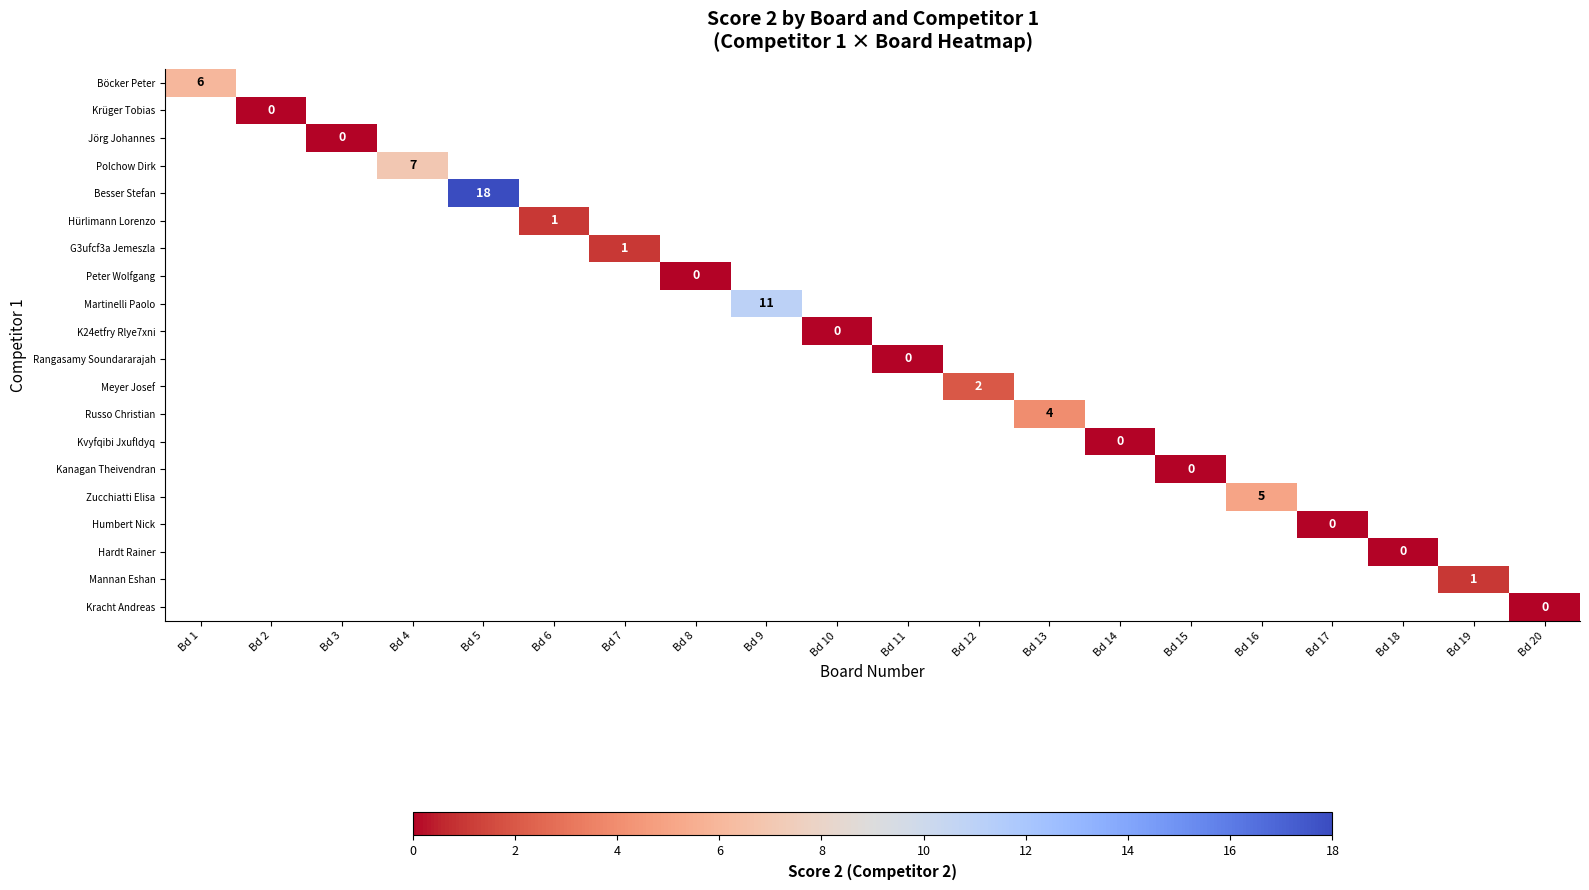

What is the greatest value displayed?

18.0